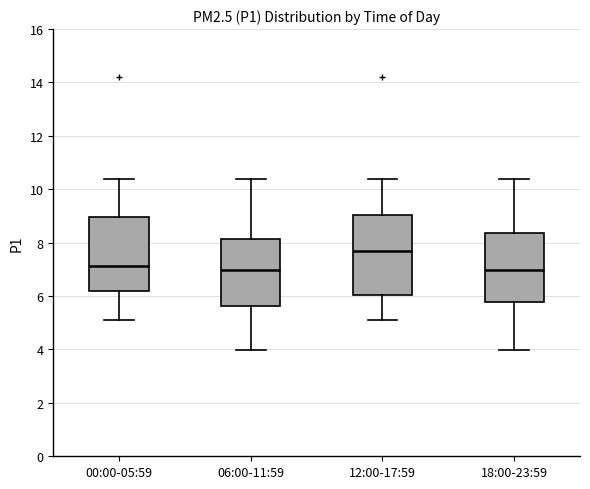

Where does the upper whisker of the box for 00:00-05:59 end on the y-axis? The values are not printed on the chart, so give them approximately, as read against the axis.

10.4